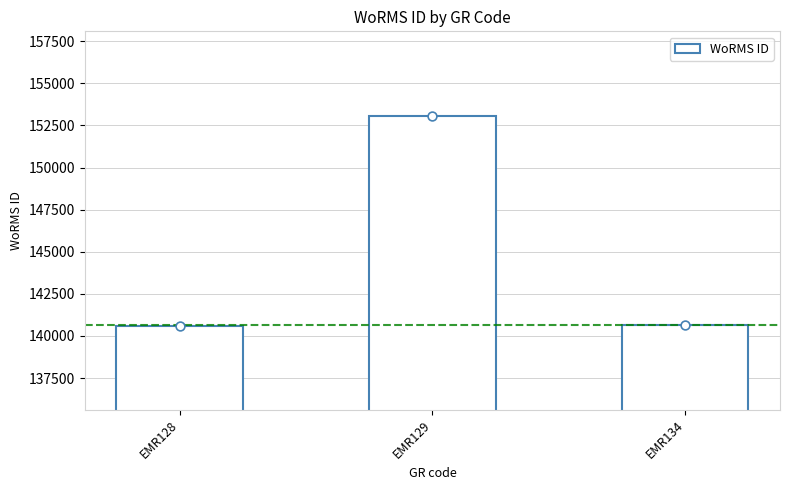

Approximately how many times larger is the value at EMR128 compared to EMR129?

0.9